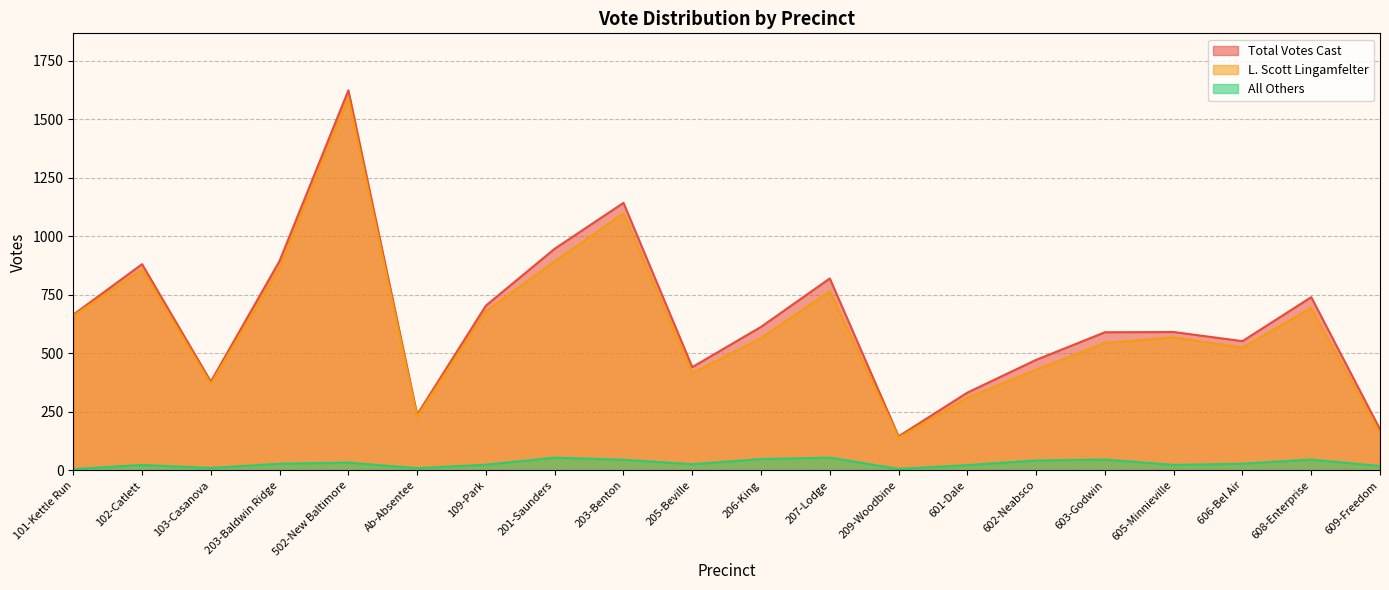

At which category is the sum across all series the highest?

502-New Baltimore